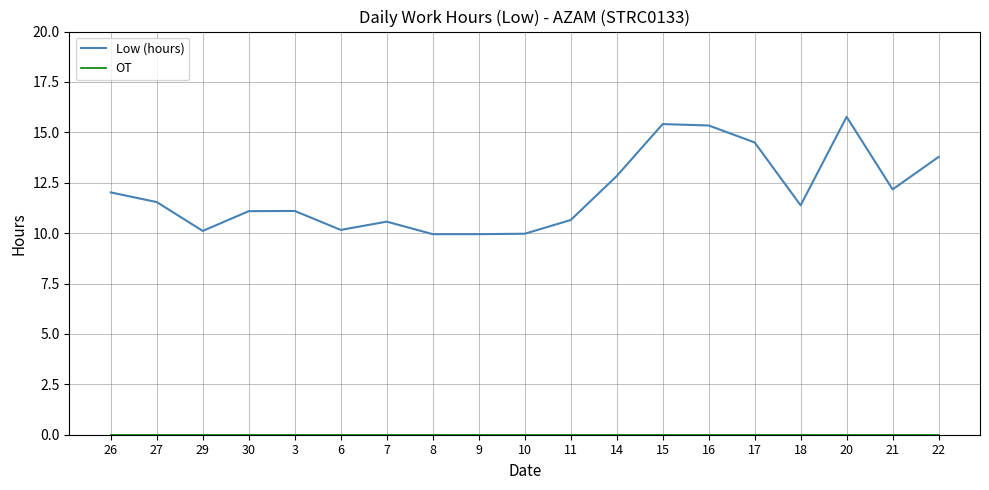

Is this an area chart (filled region under the line)?

No